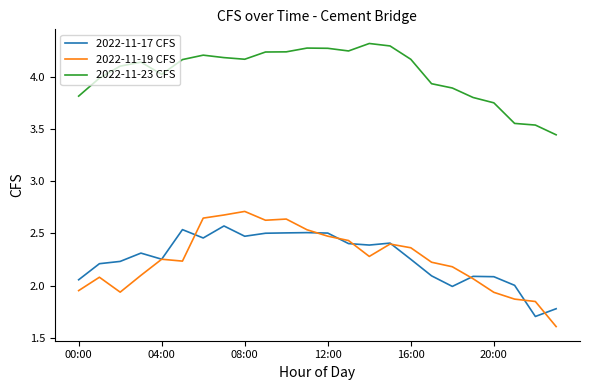

List the series in order of their peak value, highest first.

2022-11-23 CFS, 2022-11-19 CFS, 2022-11-17 CFS